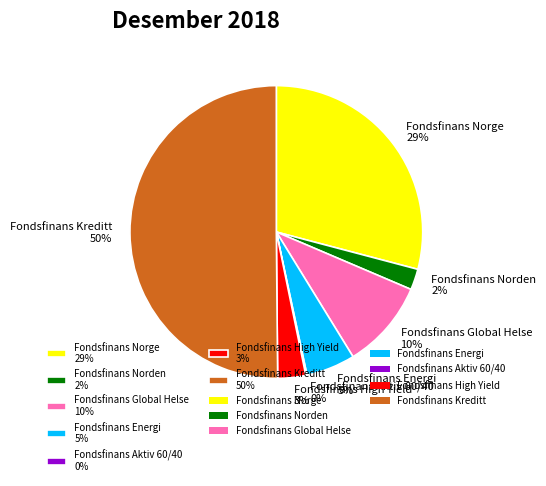

Is the sum of Fondsfinans Global Helse 10% and Fondsfinans Norge 29% greater than half?

No